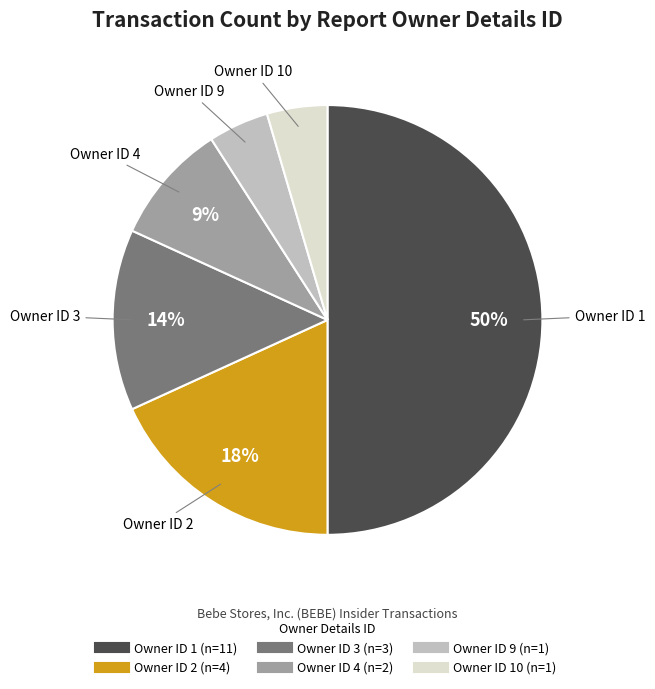

To the nearest percent, what is the average slice percentage?

17%